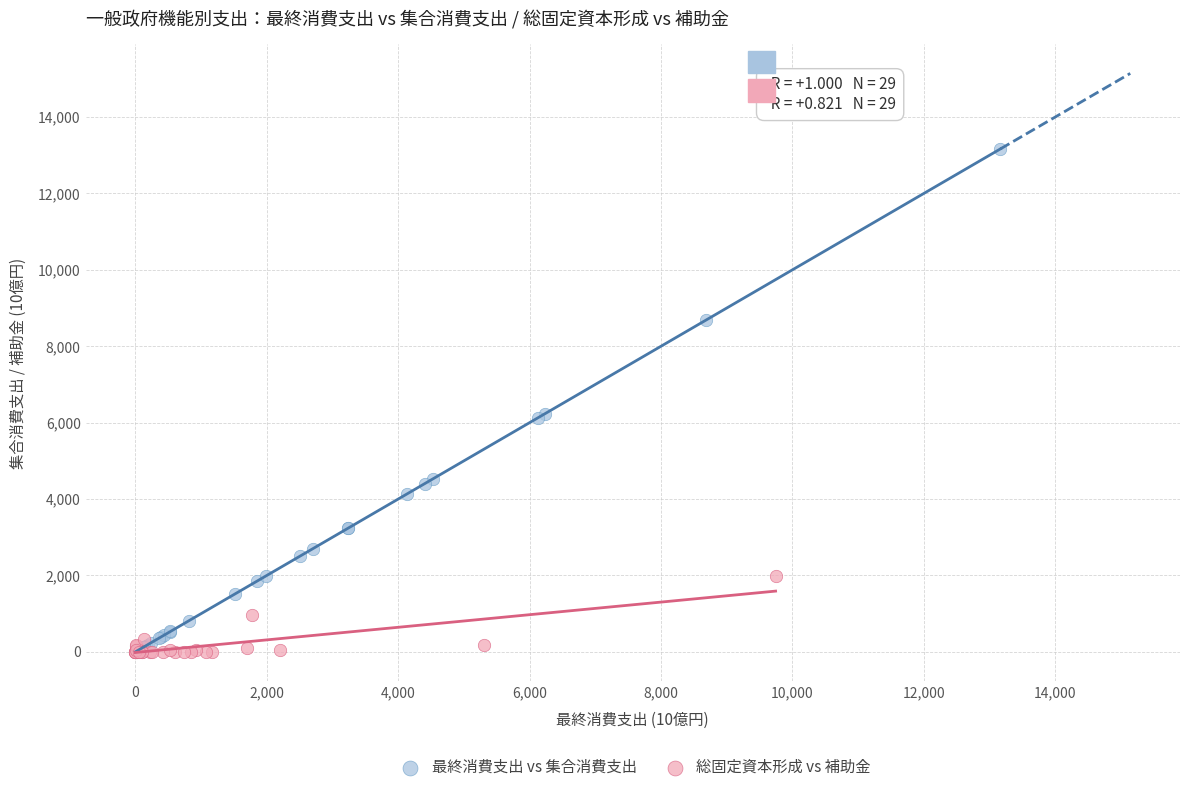

Which series contains the highest Y value?

最終消費支出 vs 集合消費支出